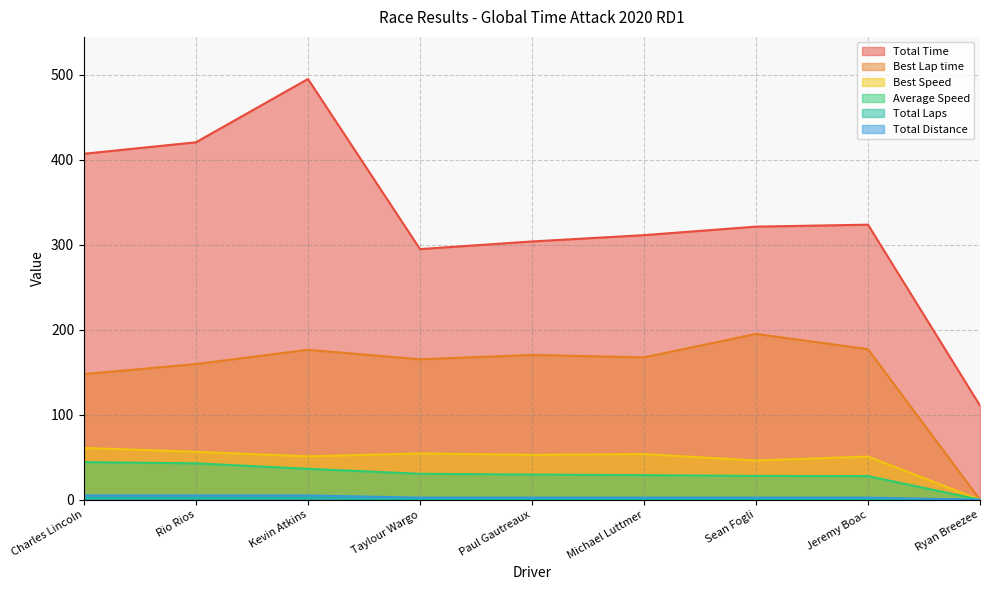

Which has a higher value, Kevin Atkins or Ryan Breezee?

Kevin Atkins